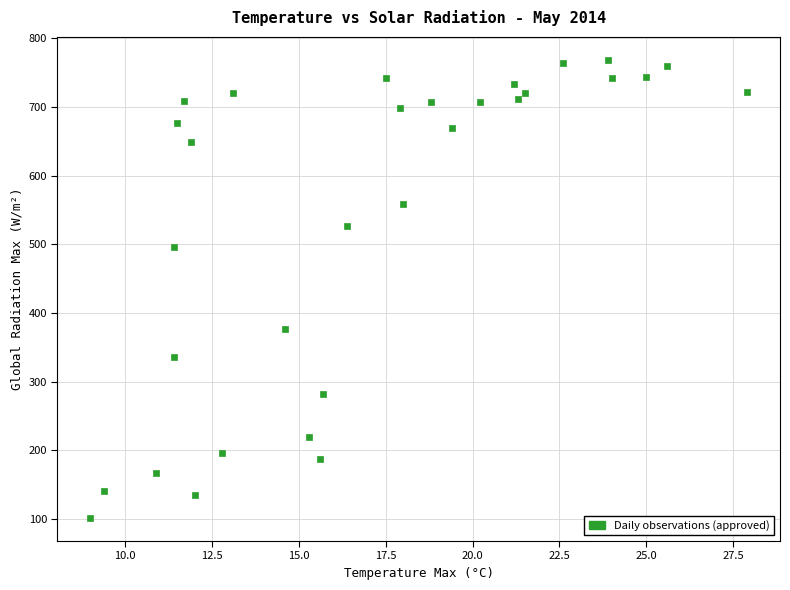

What is the range of Y values (max minus min)?

667.7